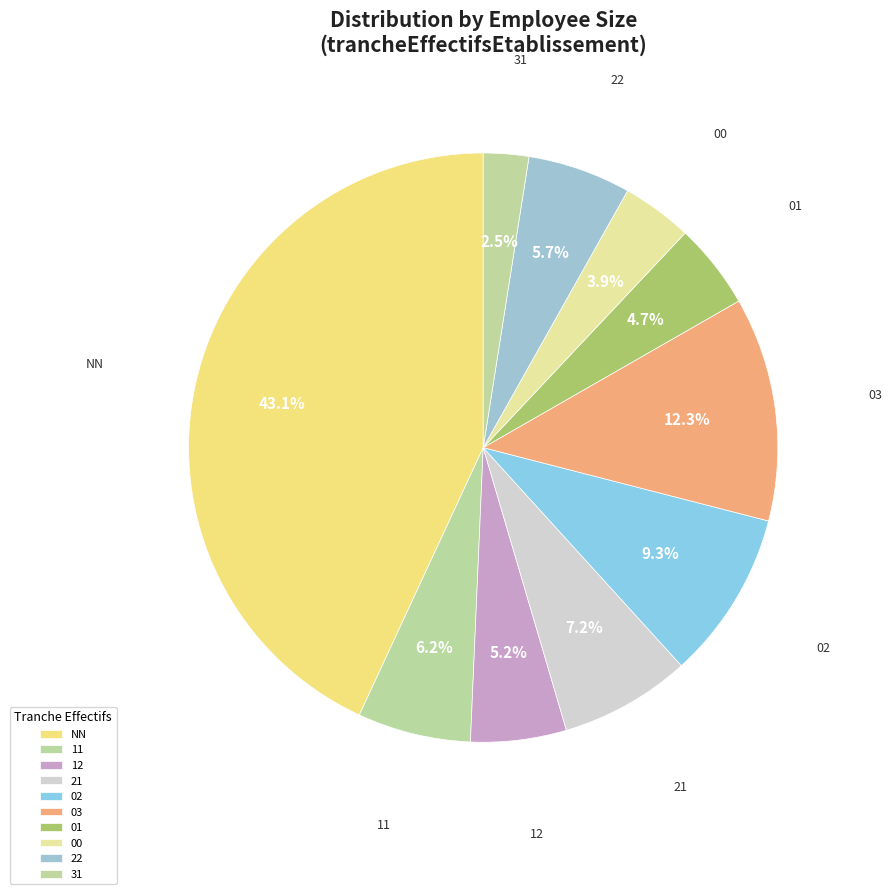

What is the largest slice in the pie chart?

NN